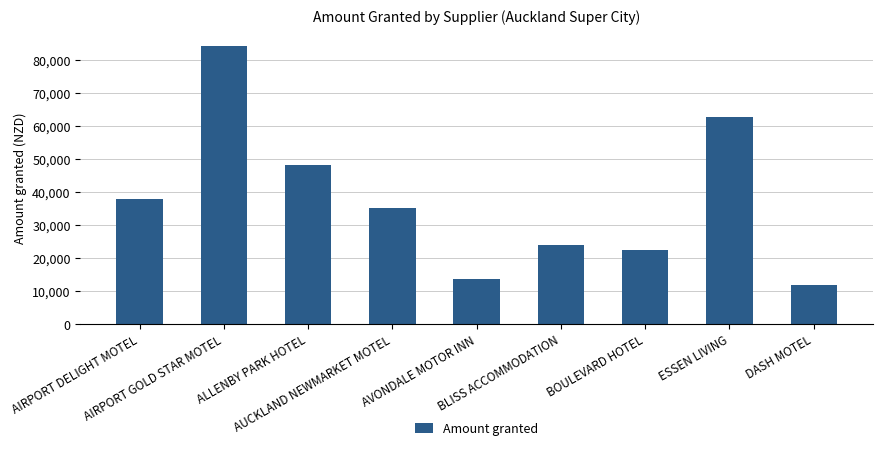

List the labels in order of value, smallest first.

DASH MOTEL, AVONDALE MOTOR INN, BOULEVARD HOTEL, BLISS ACCOMMODATION, AUCKLAND NEWMARKET MOTEL, AIRPORT DELIGHT MOTEL, ALLENBY PARK HOTEL, ESSEN LIVING, AIRPORT GOLD STAR MOTEL